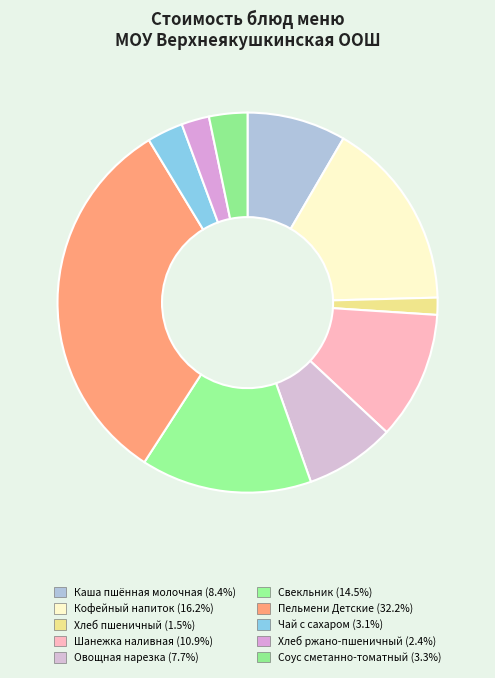

Combined, do Каша пшённая молочная and Соус сметанно-томатный account for over 50%?

No